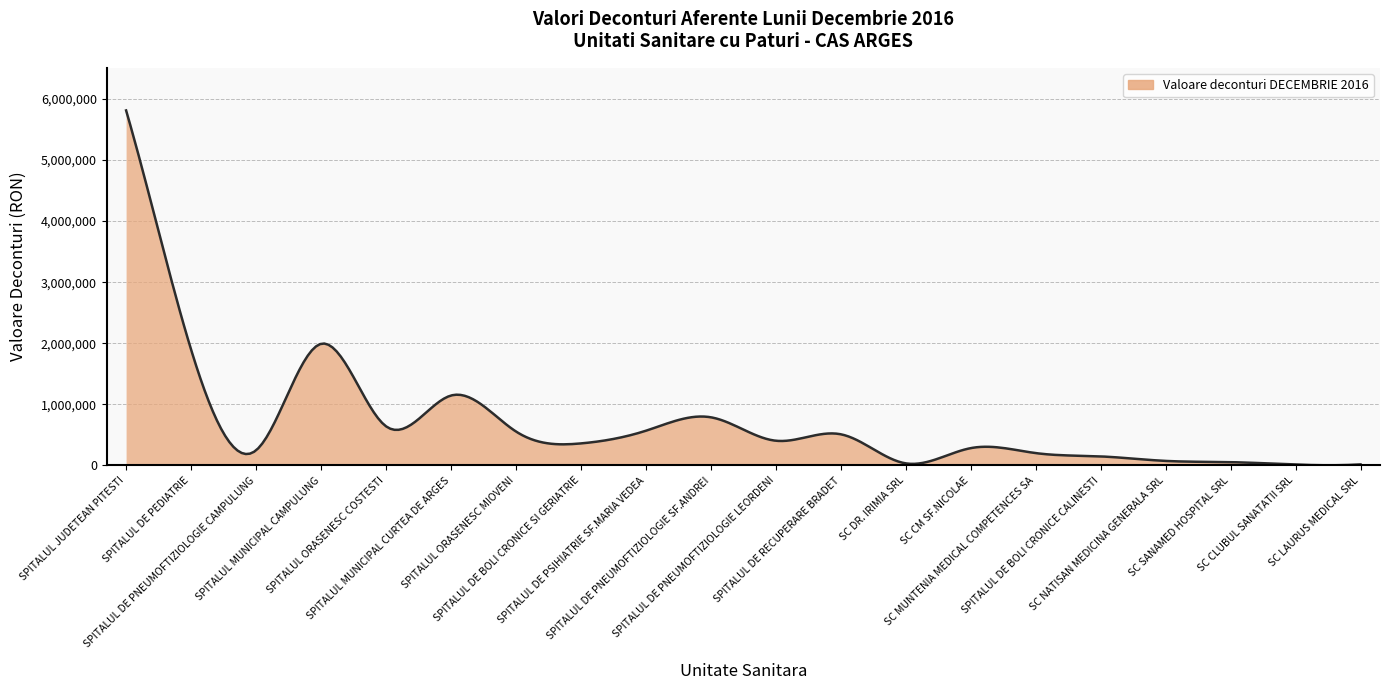

What is the greatest value displayed?

5812625.9